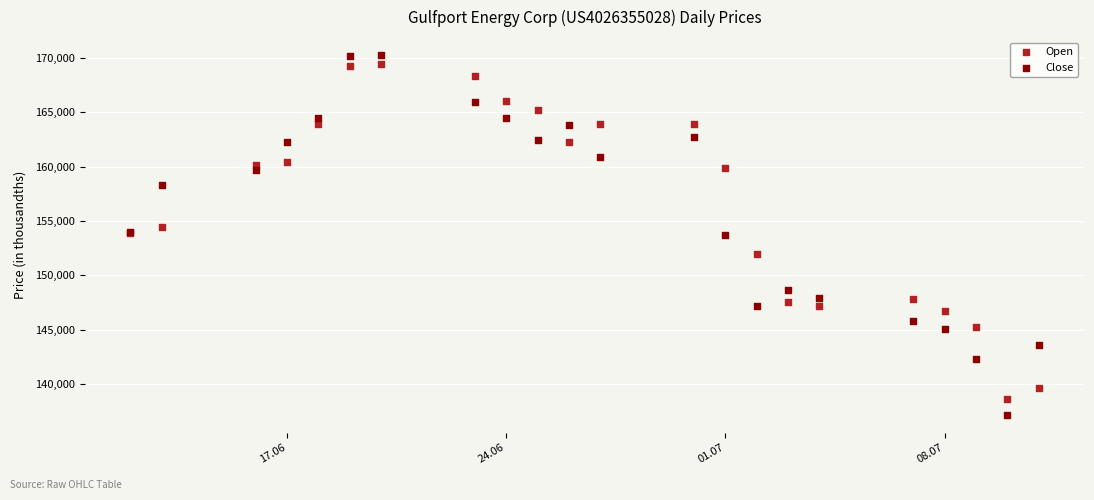

Which series has the largest Y range (max minus min)?

Close